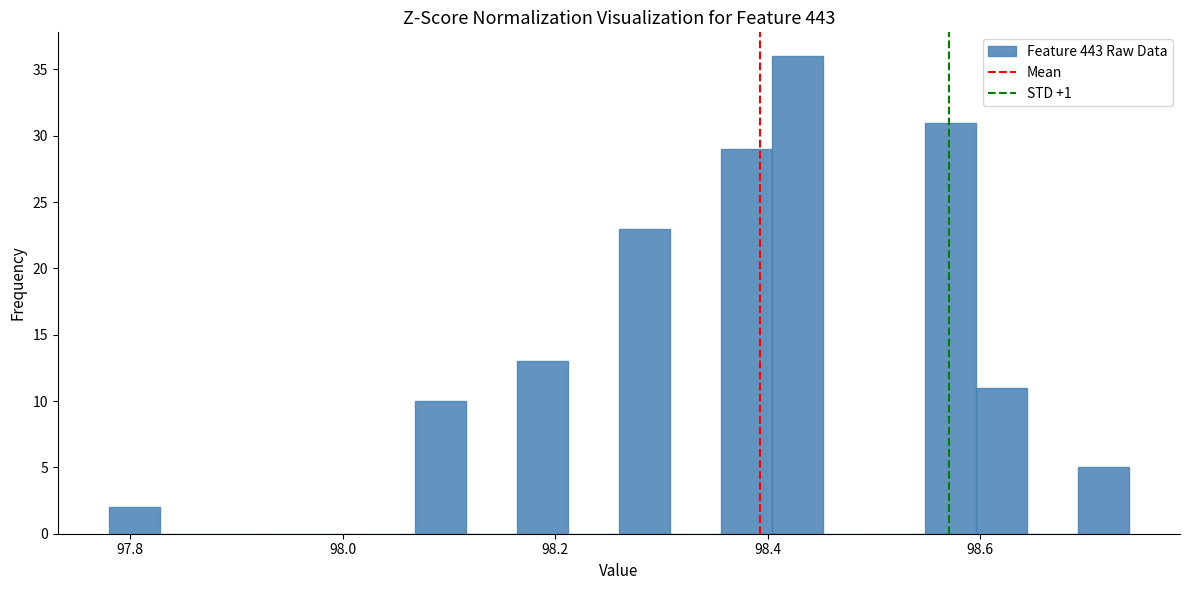

Read against the x-axis, roughly where is the centre of the tallest bar?

98.42